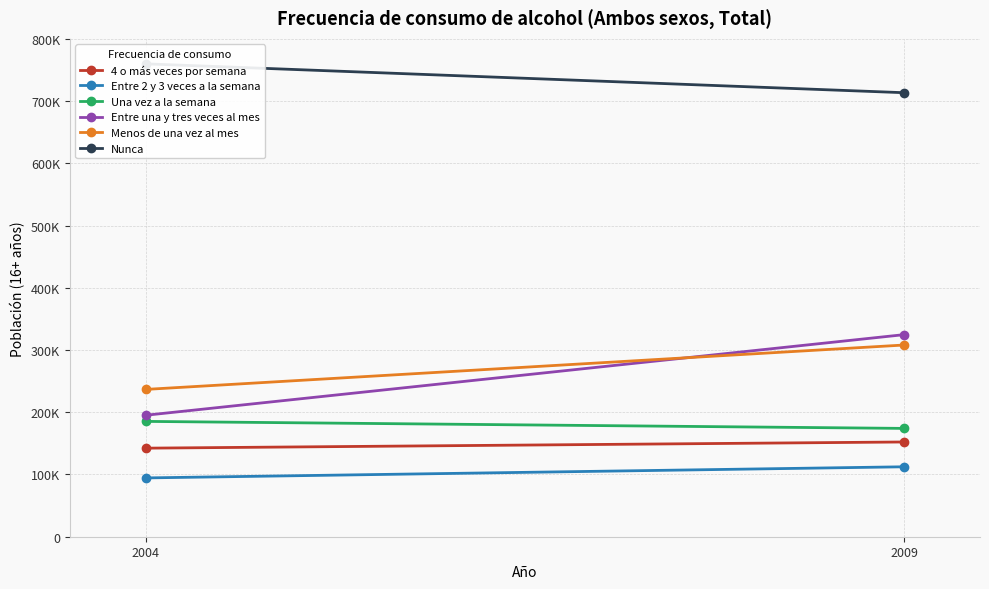

The value of Entre una y tres veces al mes at 2004 is 195185. True or false?

True